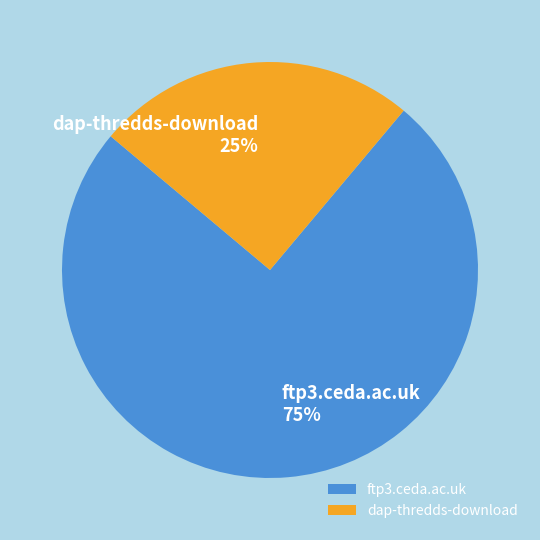

Combined, do dap-thredds-download and ftp3.ceda.ac.uk account for over 50%?

Yes